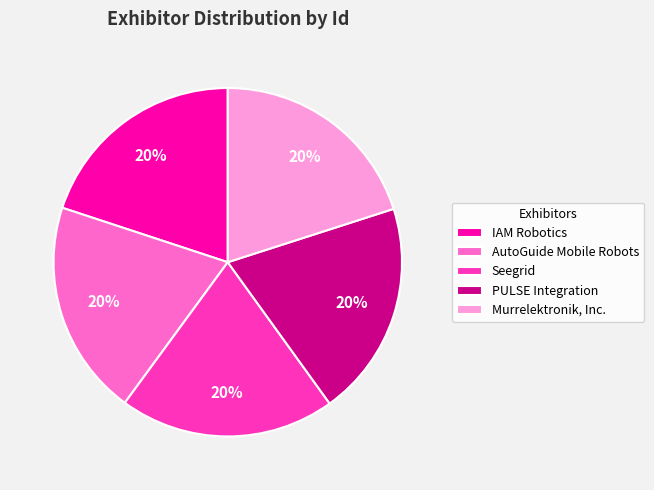

Does IAM Robotics account for over 50% of the chart?

No